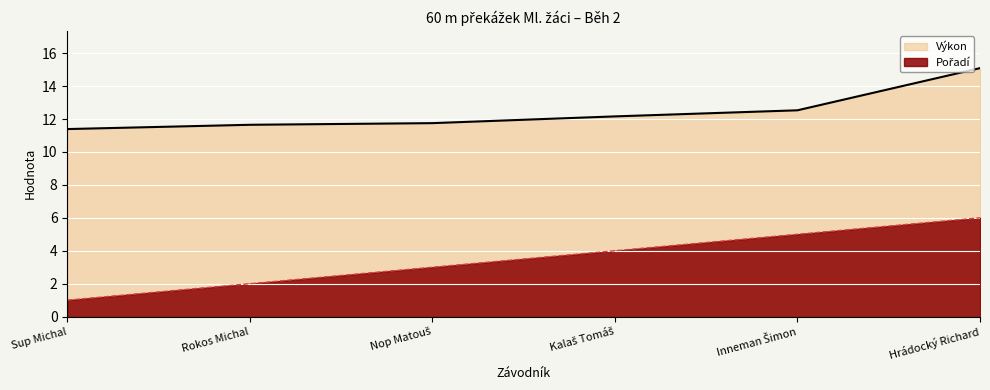

Does the chart display data point markers on the line(s)?

No